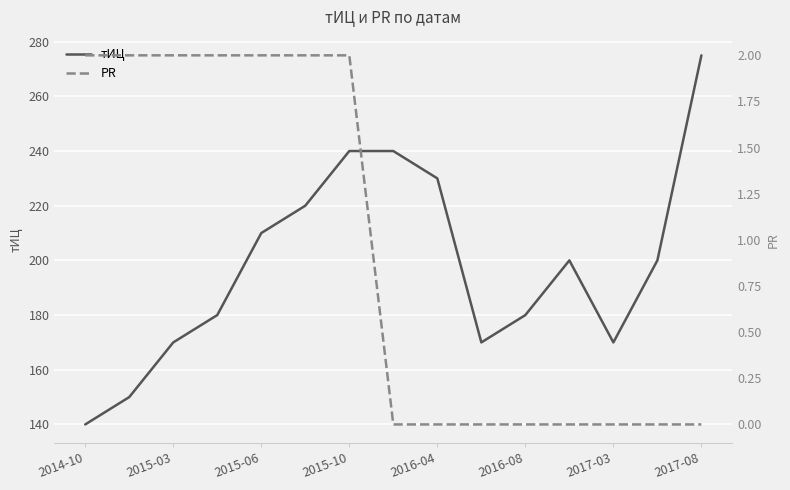

What is the difference between the maximum and minimum values in the тИЦ series?

135